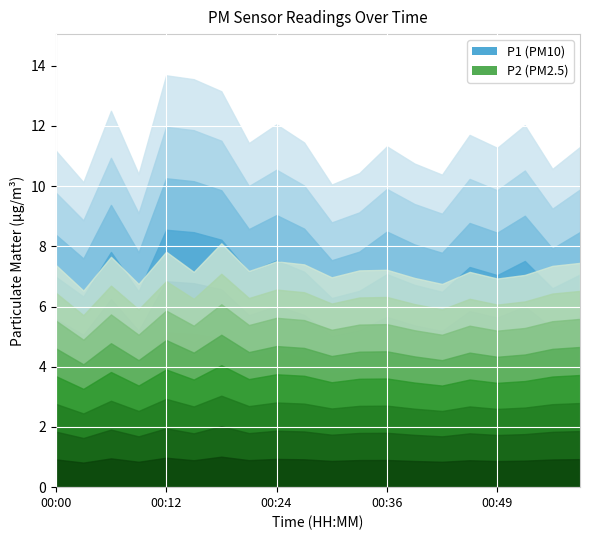

Is it true that P2 equals 7.4 at 00:27?

True